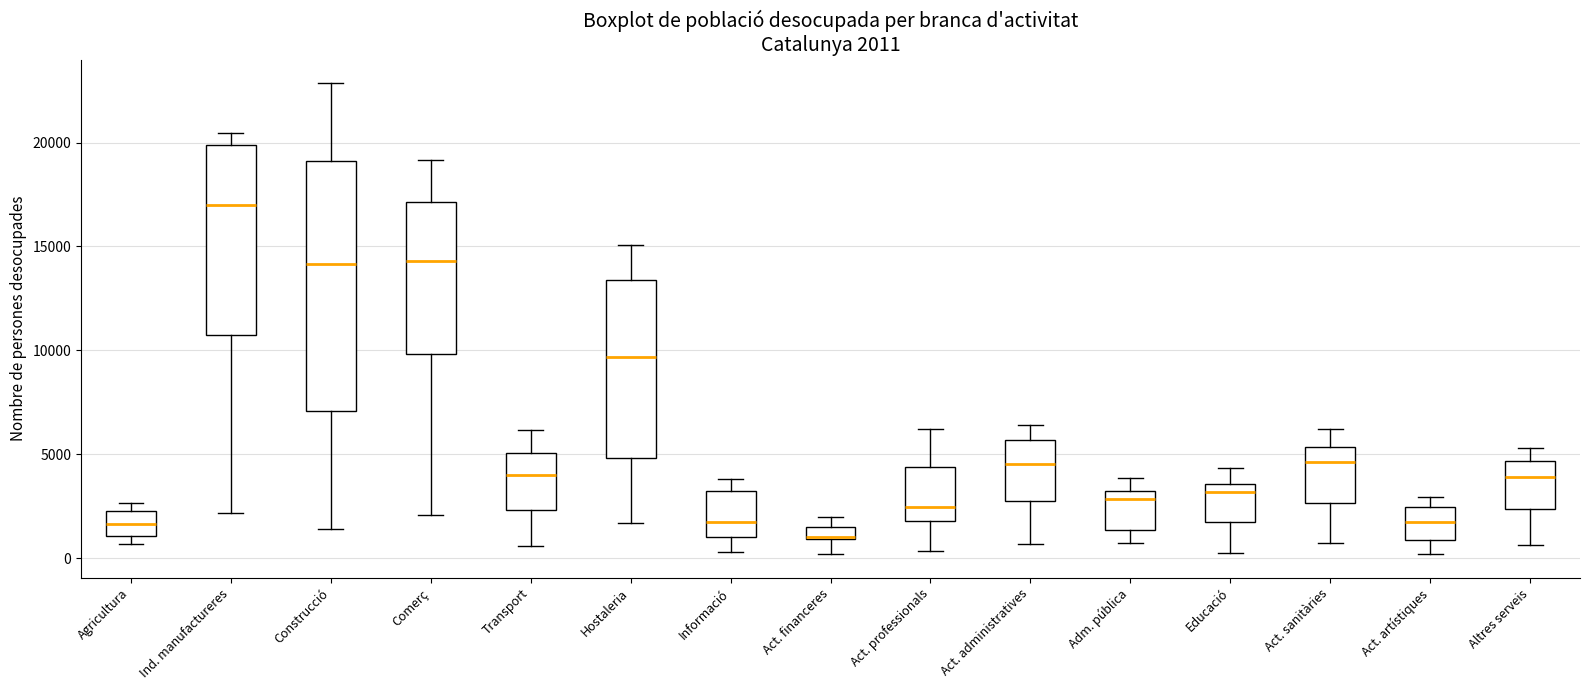

Which box is the tallest, from its lower edge to its upper edge?

Construcció